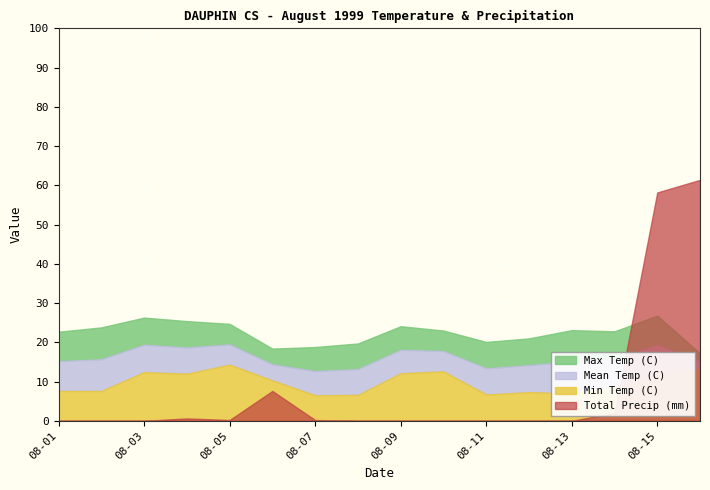

What is the spread (max minus min) of values at 1999-08-14?

20.8